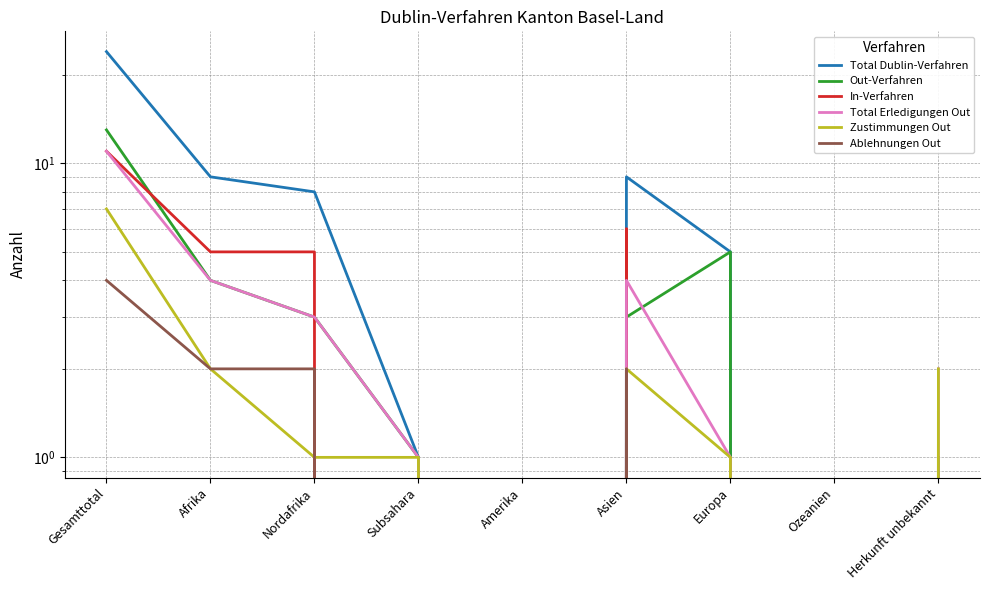

True or false: Zustimmungen Out and Total Dublin-Verfahren intersect in this chart.

False